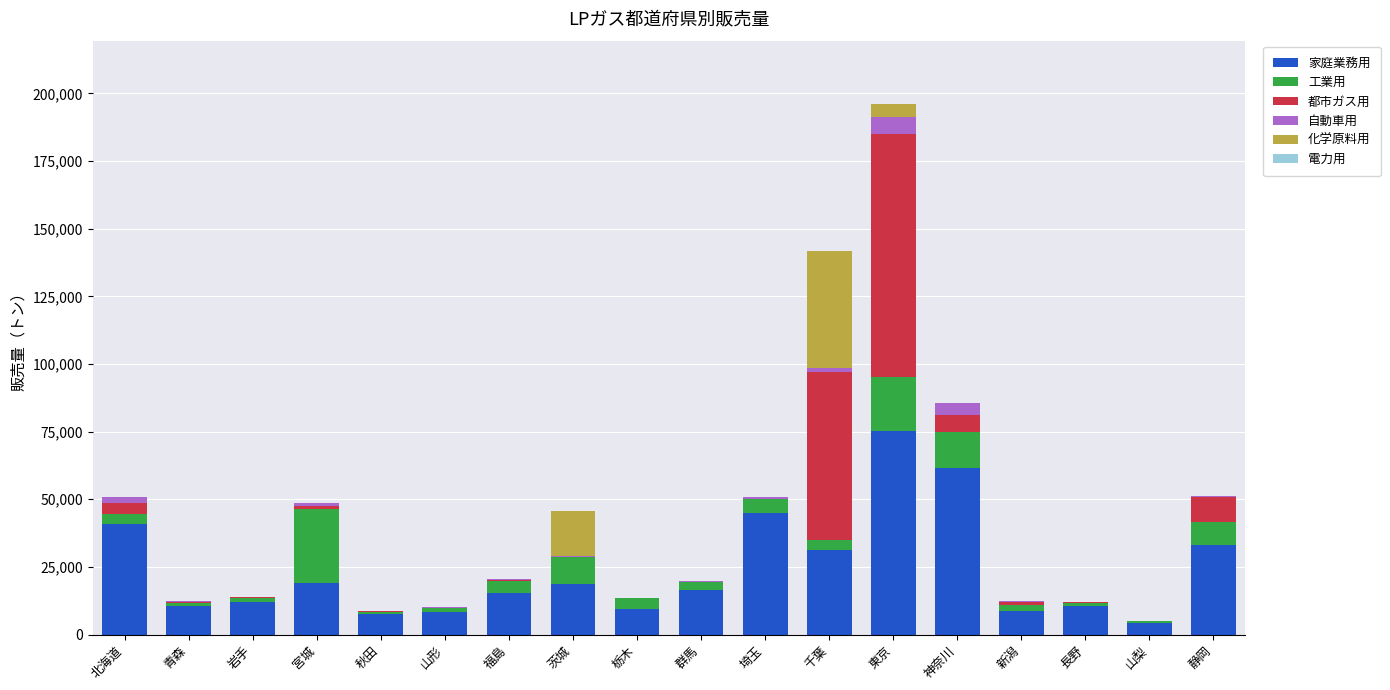

What is the difference between the 家庭業務用 values at 群馬 and 神奈川?

45059